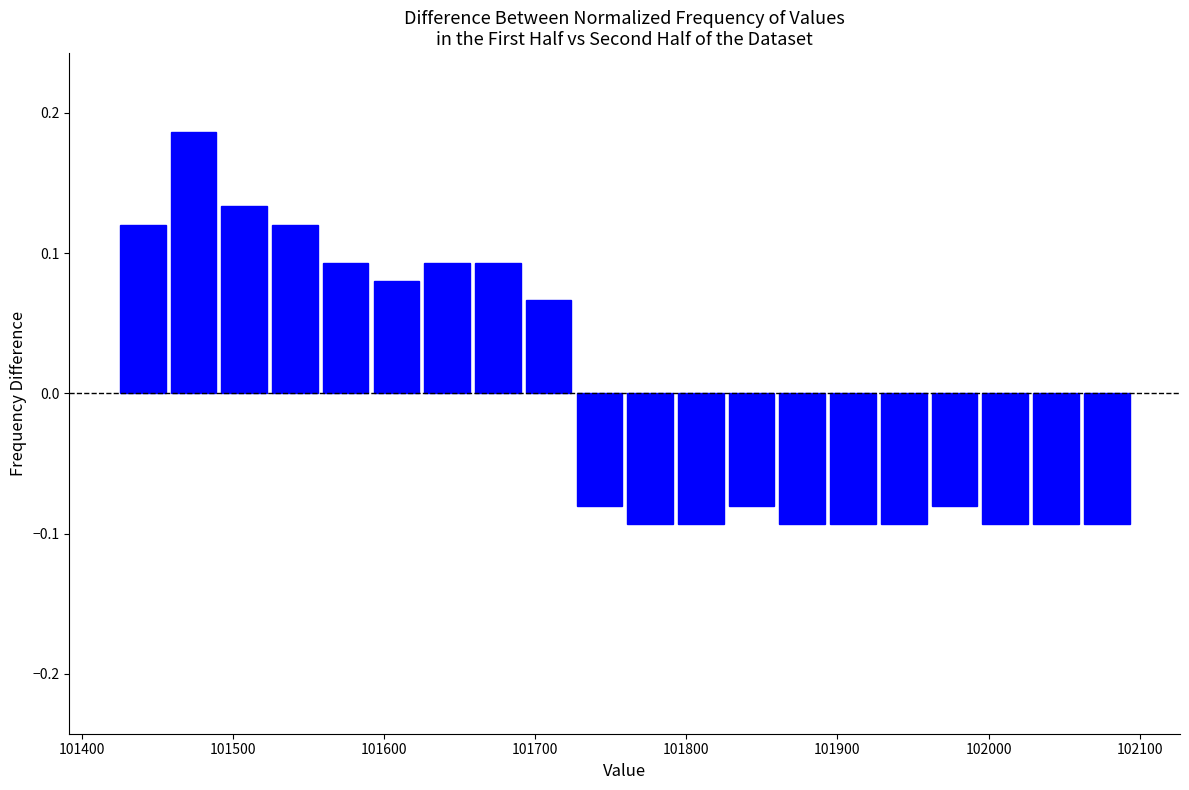

Read against the x-axis, roughly where is the centre of the tallest bar?

101470